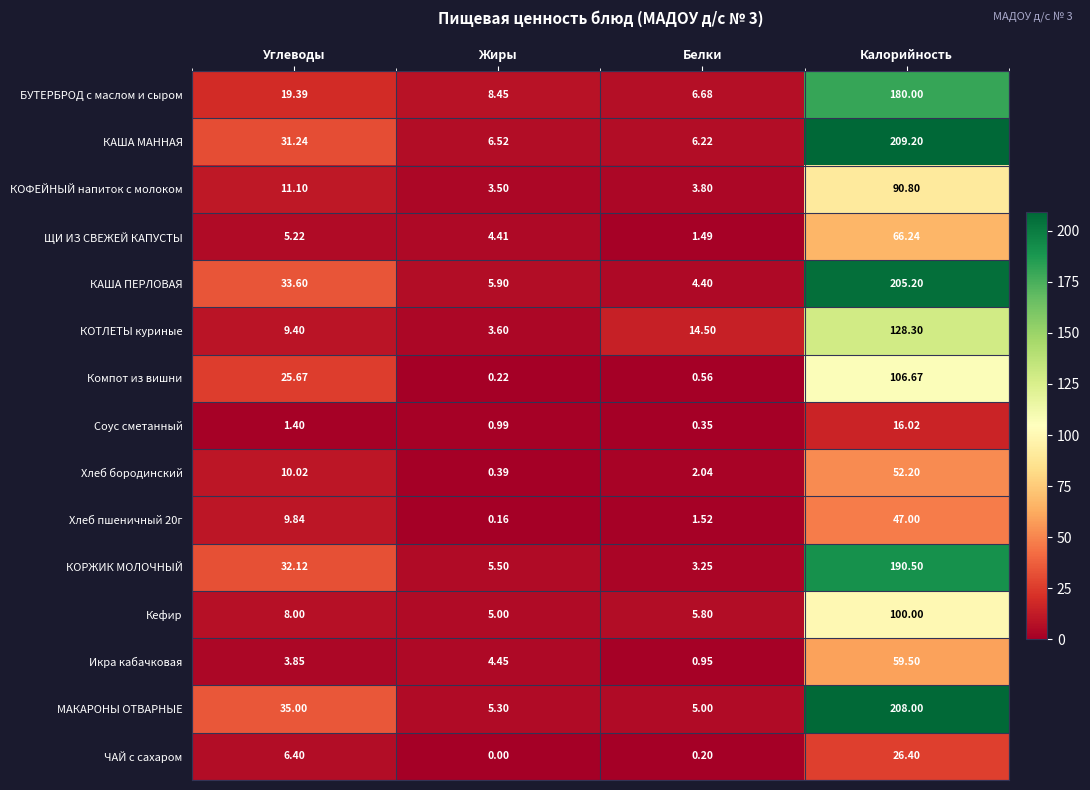

List the series in order of their peak value, lowest first.

Соус сметанный, ЧАЙ с сахаром, Хлеб пшеничный 20г, Хлеб бородинский, Икра кабачковая, ЩИ ИЗ СВЕЖЕЙ КАПУСТЫ, КОФЕЙНЫЙ напиток с молоком, Кефир, Компот из вишни, КОТЛЕТЫ куриные, БУТЕРБРОД с маслом и сыром, КОРЖИК МОЛОЧНЫЙ, КАША ПЕРЛОВАЯ, МАКАРОНЫ ОТВАРНЫЕ, КАША МАННАЯ